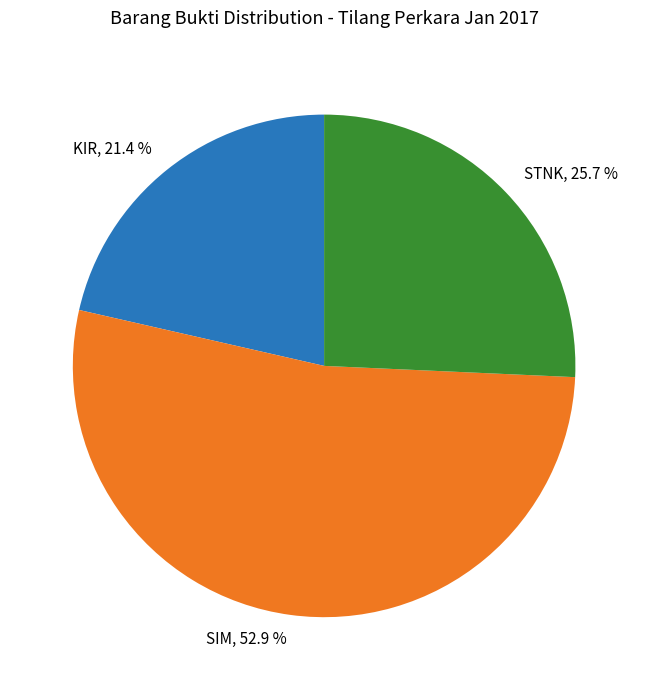

Which has a higher value, STNK or SIM?

SIM